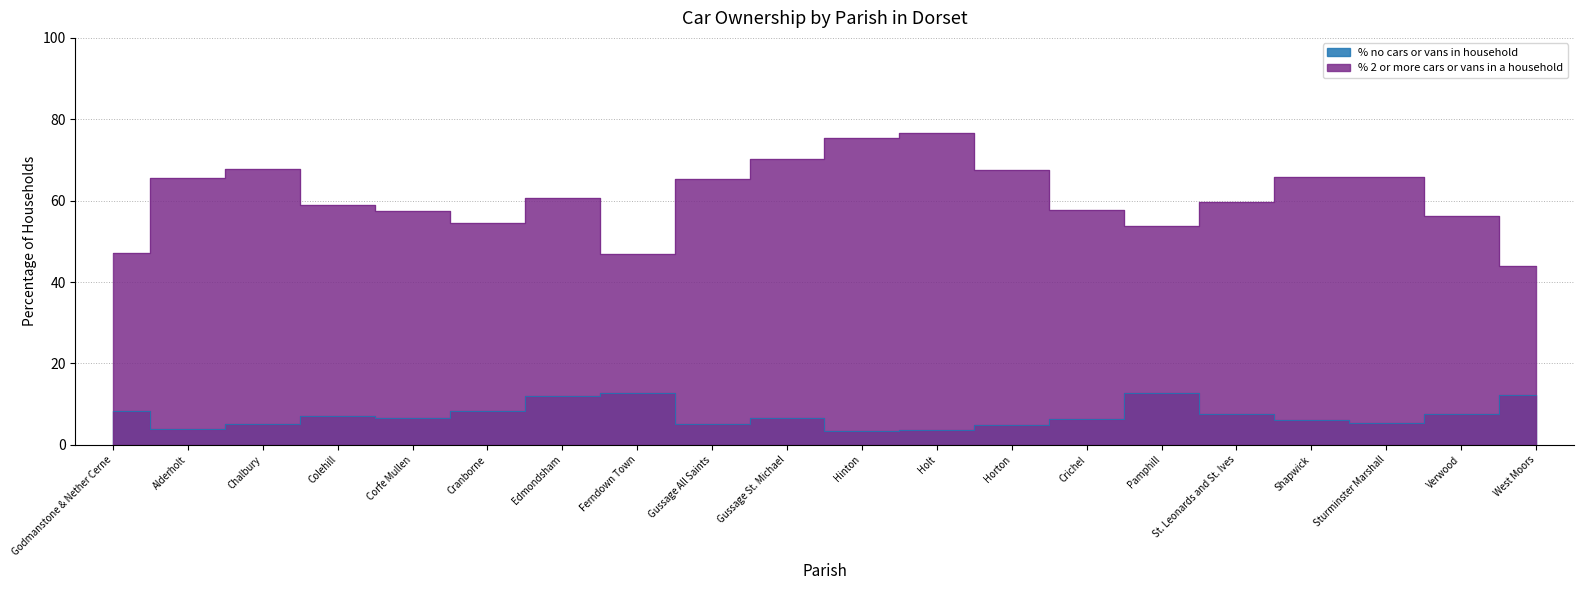

Where does the % no cars or vans in household series first go above 6?

Godmanstone & Nether Cerne